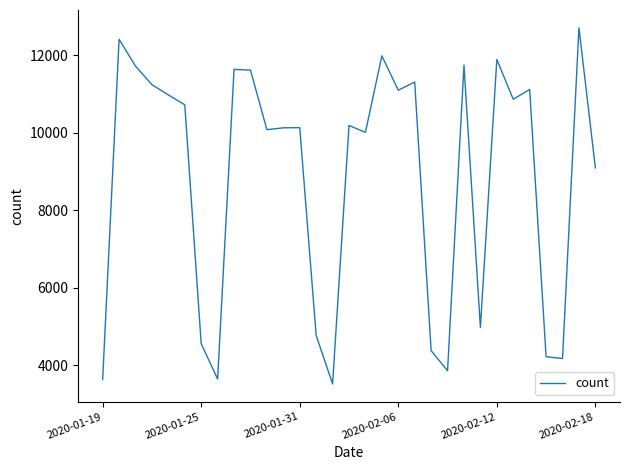

What is the maximum value shown in the chart?

12712